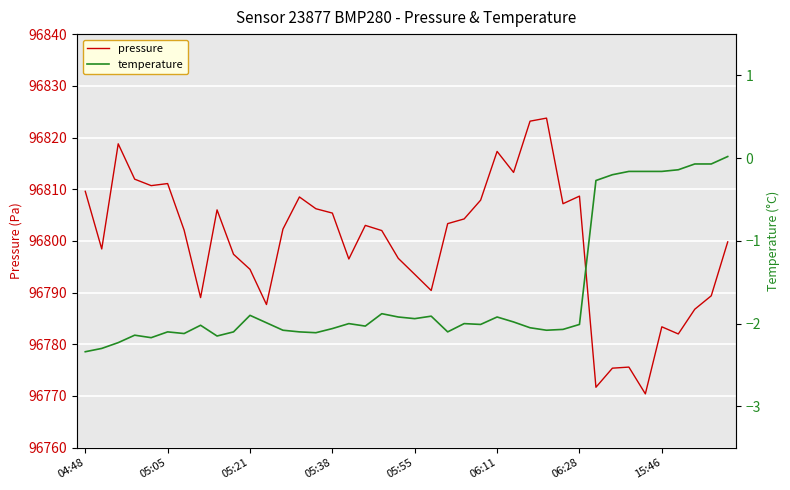

How many categories are shown in the chart?

40